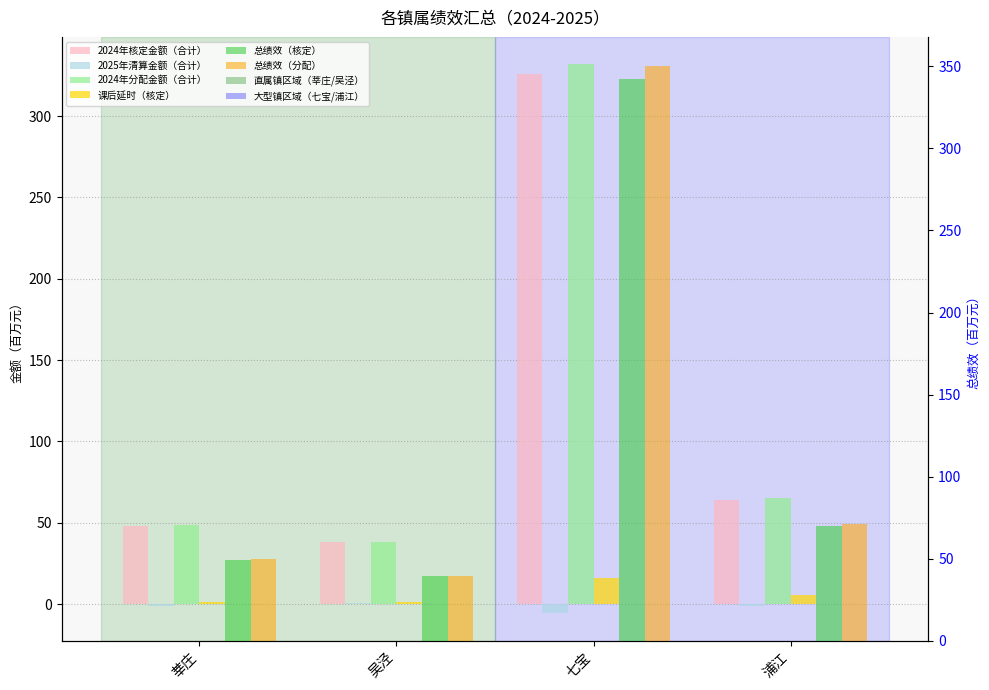

Between 吴泾 and 浦江, which series saw the biggest shift?

总绩效（分配）